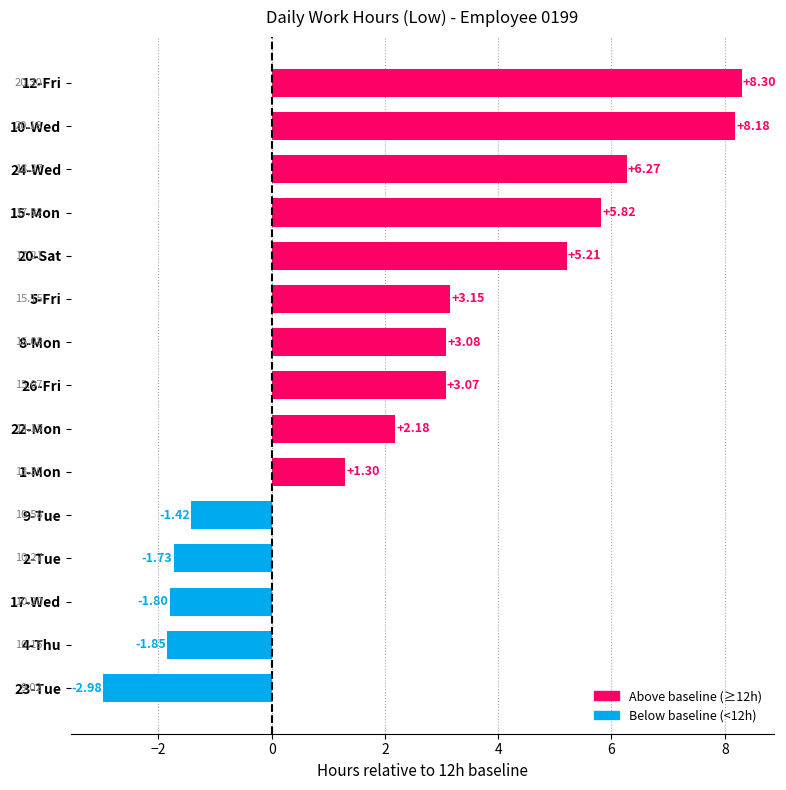

Between 1-Mon and 10-Wed, which is larger?

10-Wed